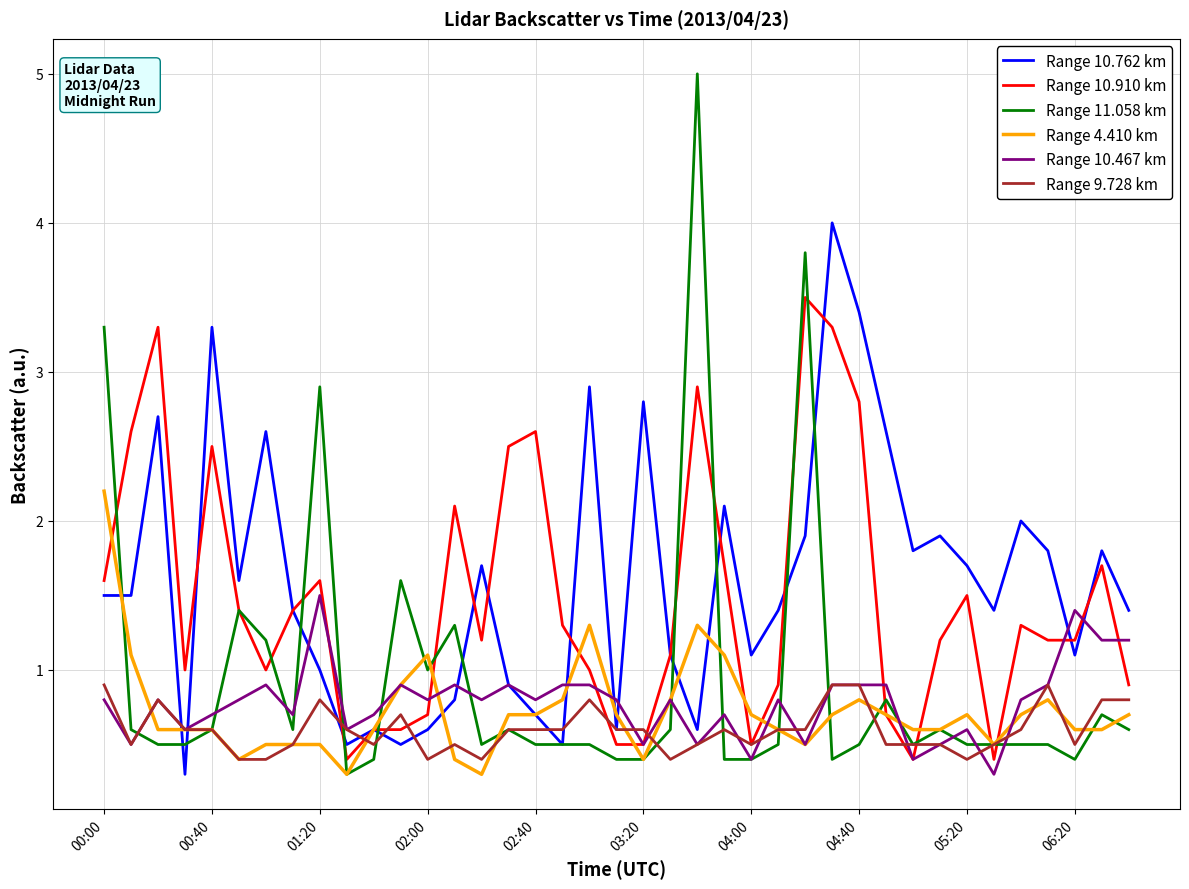

Reading right to left, extract all data points from this chart.

Range 10.762 km: 1.4	1.8	1.1	1.8	2.0	1.4	1.7	1.9	1.8	2.6	3.4	4.0	1.9	1.4	1.1	2.1	0.6	1.1	2.8	0.6	2.9	0.5	0.7	0.9	1.7	0.8	0.6	0.5	0.6	0.5	1.0	1.4	2.6	1.6	3.3	0.3	2.7	1.5	1.5
Range 10.910 km: 0.9	1.7	1.2	1.2	1.3	0.4	1.5	1.2	0.4	0.7	2.8	3.3	3.5	0.9	0.5	1.7	2.9	1.1	0.5	0.5	1.0	1.3	2.6	2.5	1.2	2.1	0.7	0.6	0.6	0.4	1.6	1.4	1.0	1.4	2.5	1.0	3.3	2.6	1.6
Range 11.058 km: 0.6	0.7	0.4	0.5	0.5	0.5	0.5	0.6	0.5	0.8	0.5	0.4	3.8	0.5	0.4	0.4	5.0	0.6	0.4	0.4	0.5	0.5	0.5	0.6	0.5	1.3	1.0	1.6	0.4	0.3	2.9	0.6	1.2	1.4	0.6	0.5	0.5	0.6	3.3
Range 4.410 km: 0.7	0.6	0.6	0.8	0.7	0.5	0.7	0.6	0.6	0.7	0.8	0.7	0.5	0.6	0.7	1.1	1.3	0.8	0.4	0.7	1.3	0.8	0.7	0.7	0.3	0.4	1.1	0.9	0.6	0.3	0.5	0.5	0.5	0.4	0.6	0.6	0.6	1.1	2.2
Range 10.467 km: 1.2	1.2	1.4	0.9	0.8	0.3	0.6	0.5	0.4	0.9	0.9	0.9	0.5	0.8	0.4	0.7	0.5	0.8	0.5	0.8	0.9	0.9	0.8	0.9	0.8	0.9	0.8	0.9	0.7	0.6	1.5	0.7	0.9	0.8	0.7	0.6	0.8	0.5	0.8
Range 9.728 km: 0.8	0.8	0.5	0.9	0.6	0.5	0.4	0.5	0.5	0.5	0.9	0.9	0.6	0.6	0.5	0.6	0.5	0.4	0.6	0.6	0.8	0.6	0.6	0.6	0.4	0.5	0.4	0.7	0.5	0.6	0.8	0.5	0.4	0.4	0.6	0.6	0.8	0.5	0.9